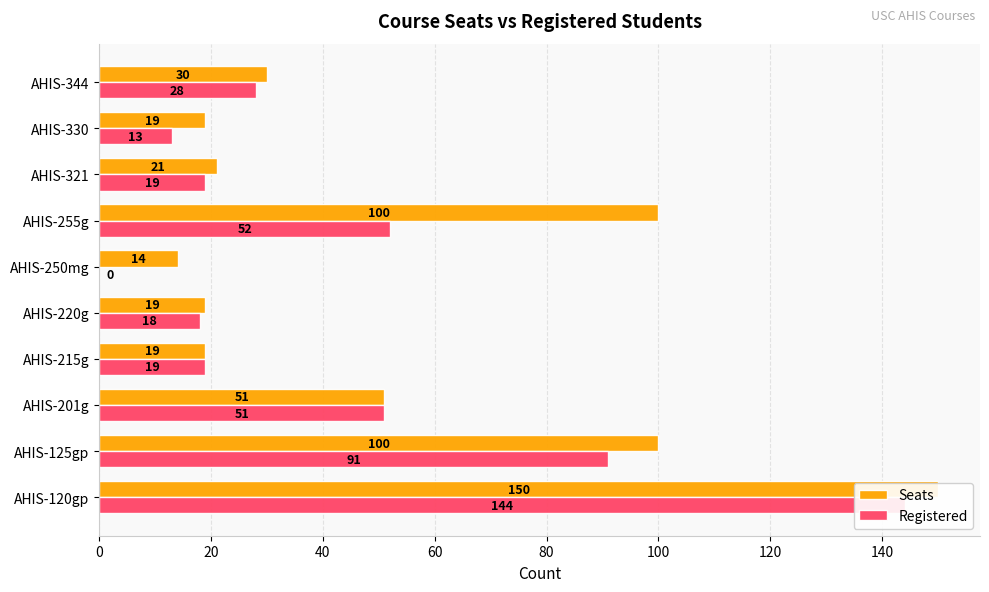

Rank the series by their average value, from lowest to highest.

Registered, Seats